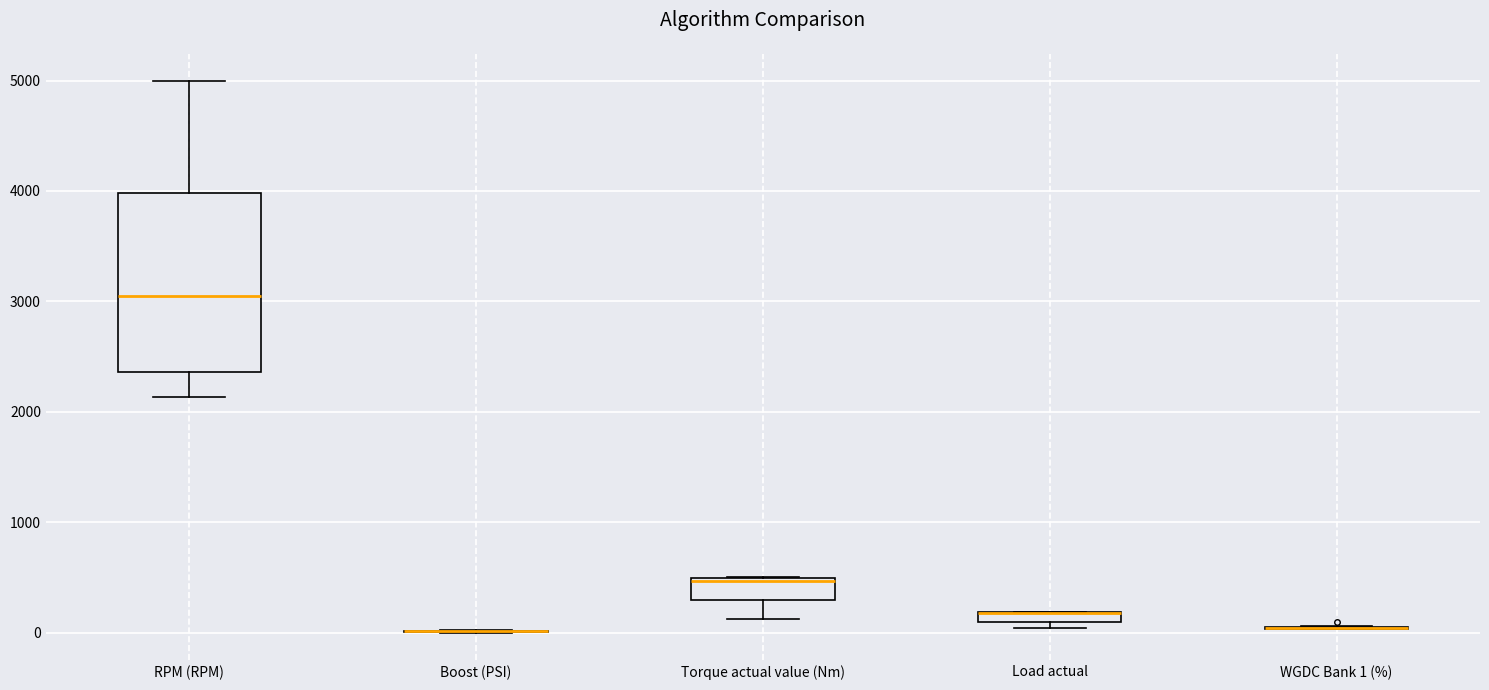

Which box is the tallest, from its lower edge to its upper edge?

RPM (RPM)